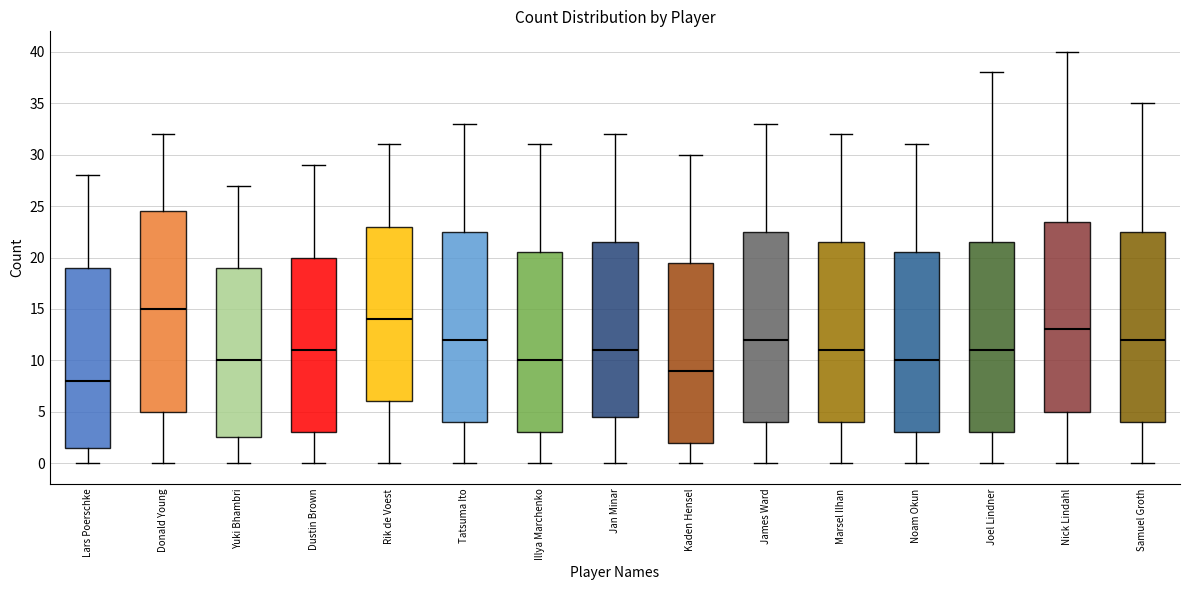

Which box has the lowest median line?

Lars Poerschke